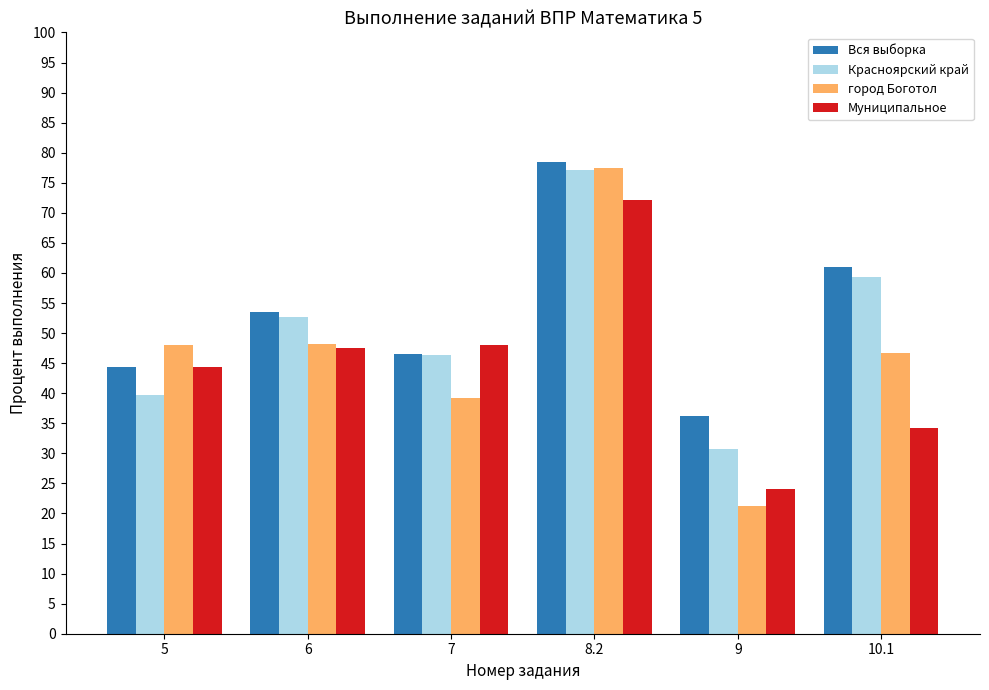

The Муниципальное series shows 24.1 at 9. True or false?

True